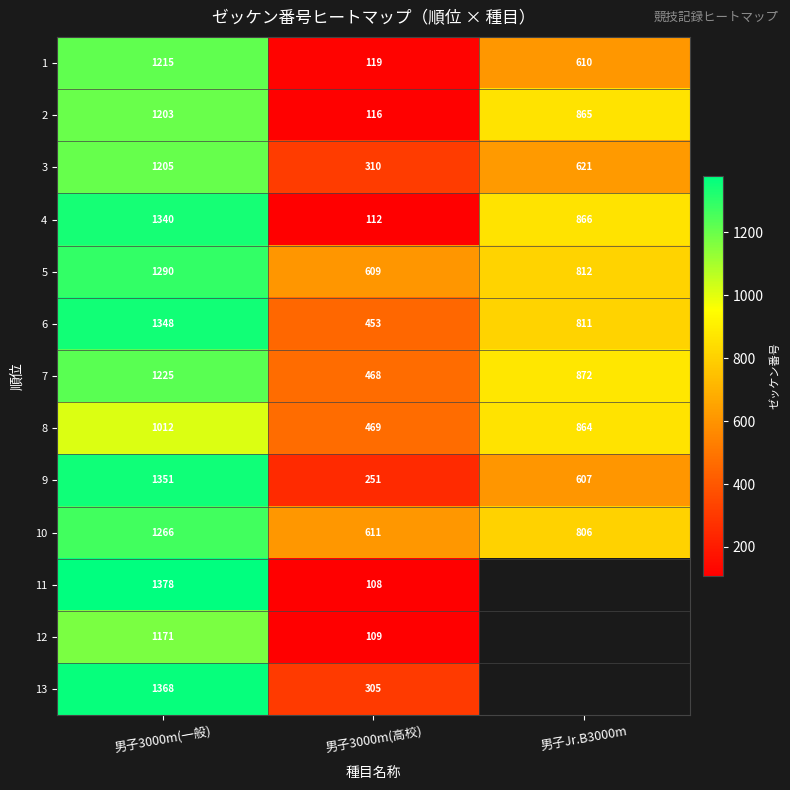

Which label corresponds to the largest value in the chart?

男子3000m(一般)